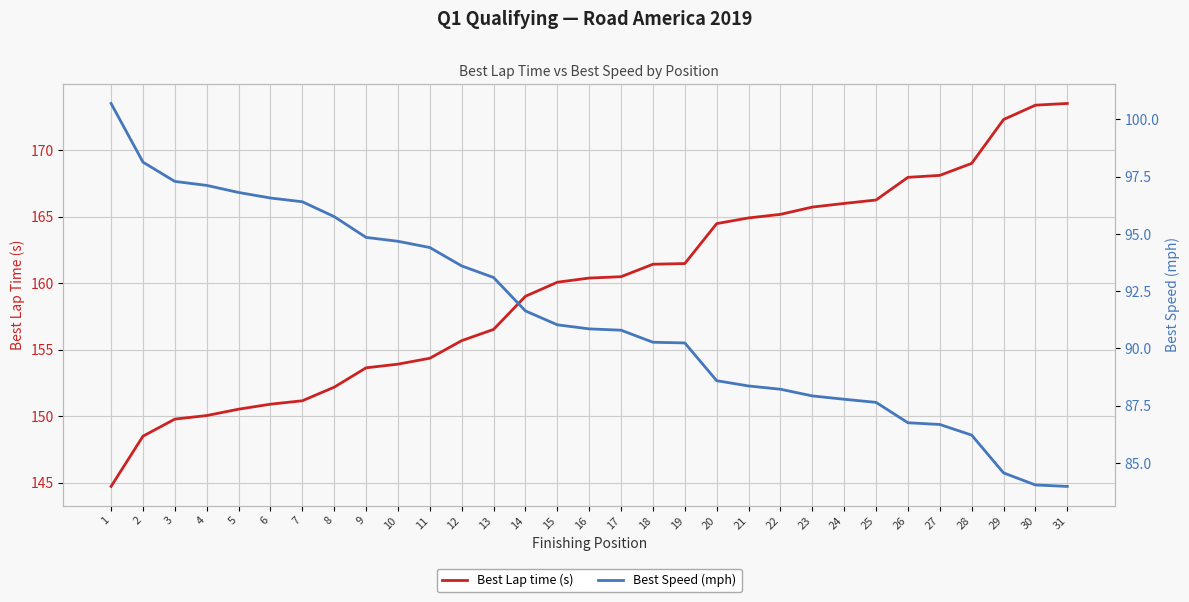

What value does the Best Speed (mph) series have at 15?

91.0